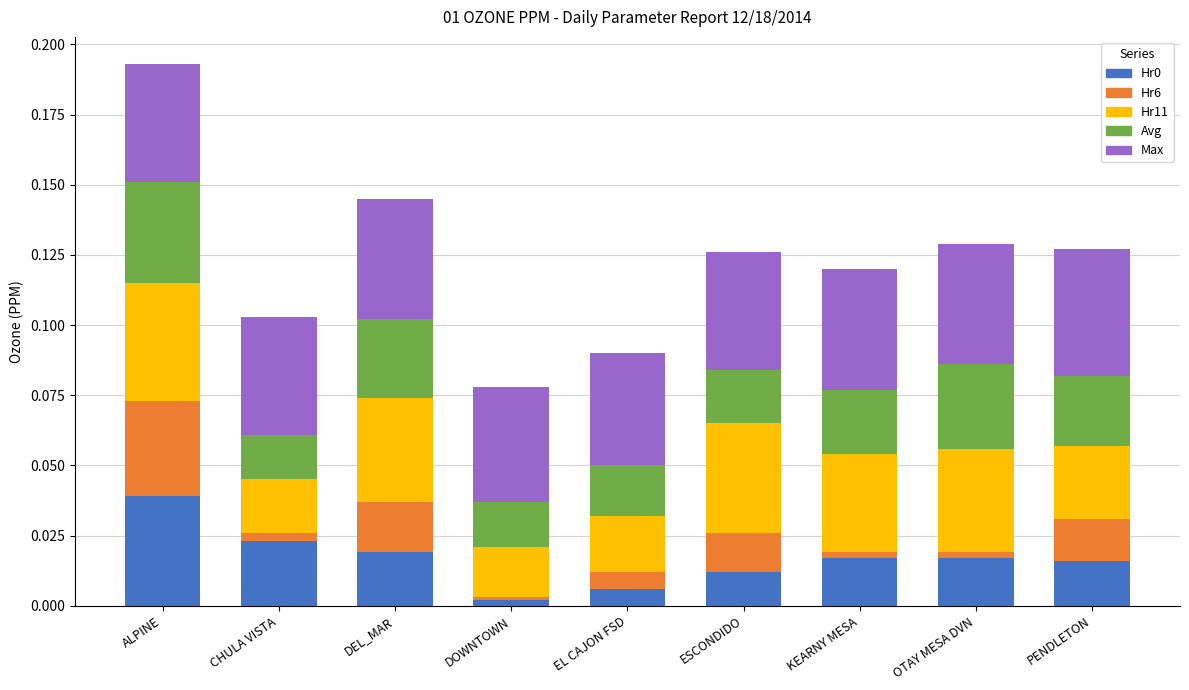

At which category is the sum across all series the highest?

ALPINE